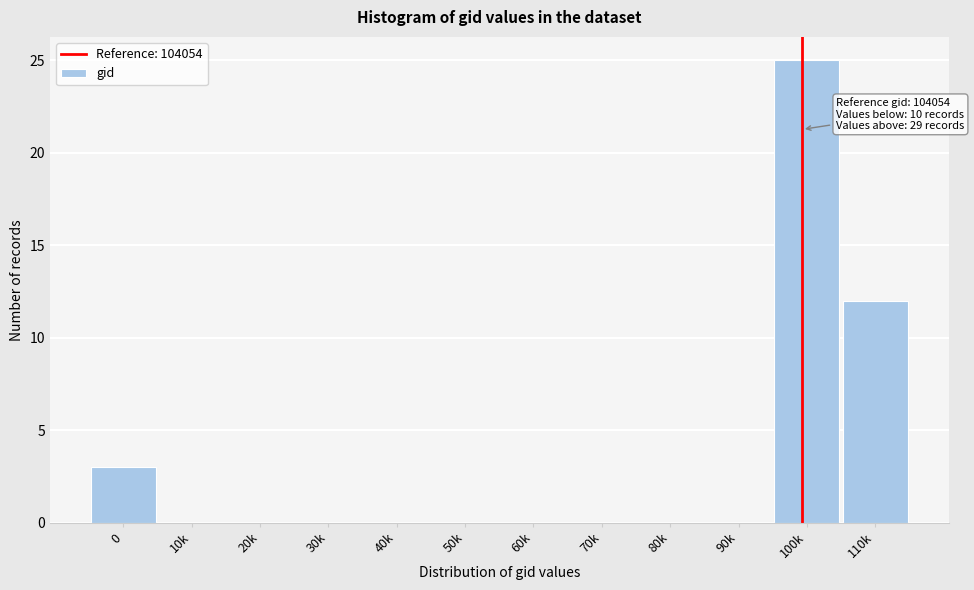

Reading left to right, extract all data points from this chart.

0=3	10k=0	20k=0	30k=0	40k=0	50k=0	60k=0	70k=0	80k=0	90k=0	100k=25	110k=12